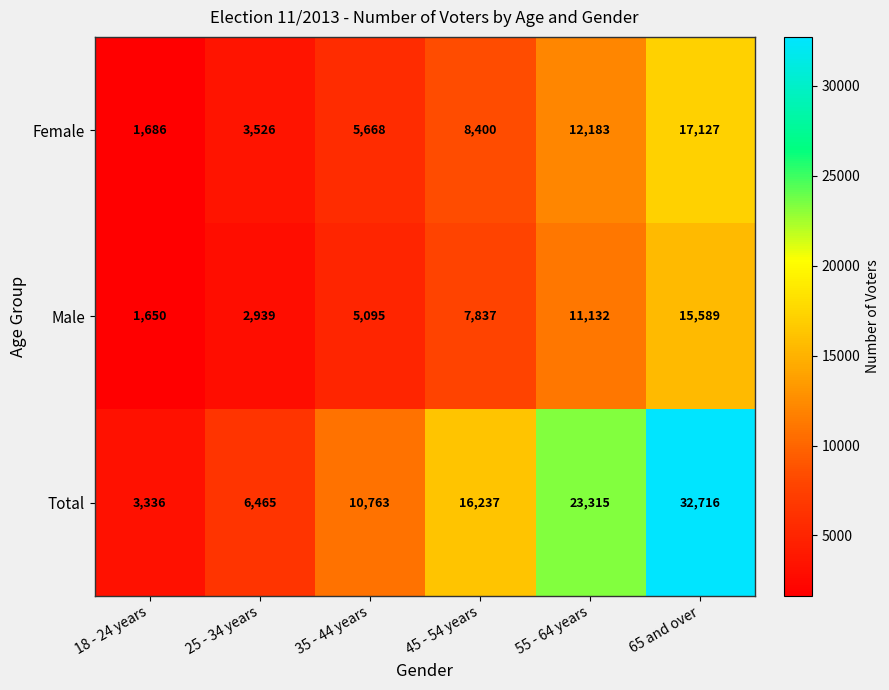

Is it true that Male equals 408 at 18 - 24 years?

False